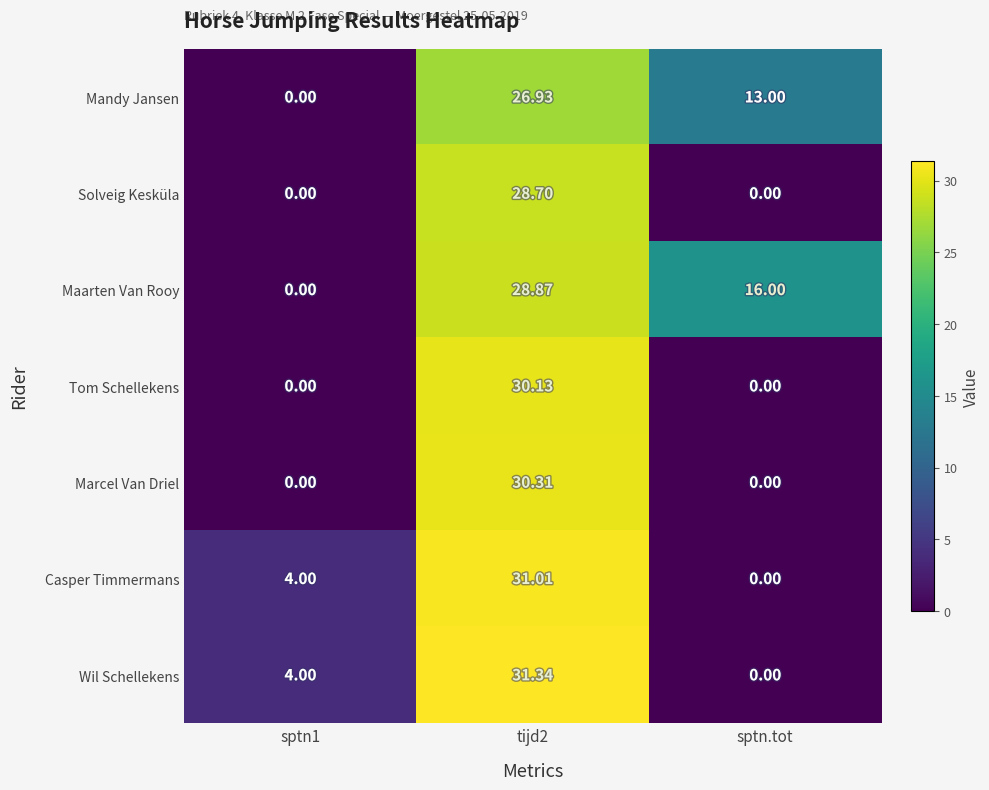

Rank the series at tijd2 from highest to lowest value.

Wil Schellekens, Casper Timmermans, Marcel Van Driel, Tom Schellekens, Maarten Van Rooy, Solveig Kesküla, Mandy Jansen